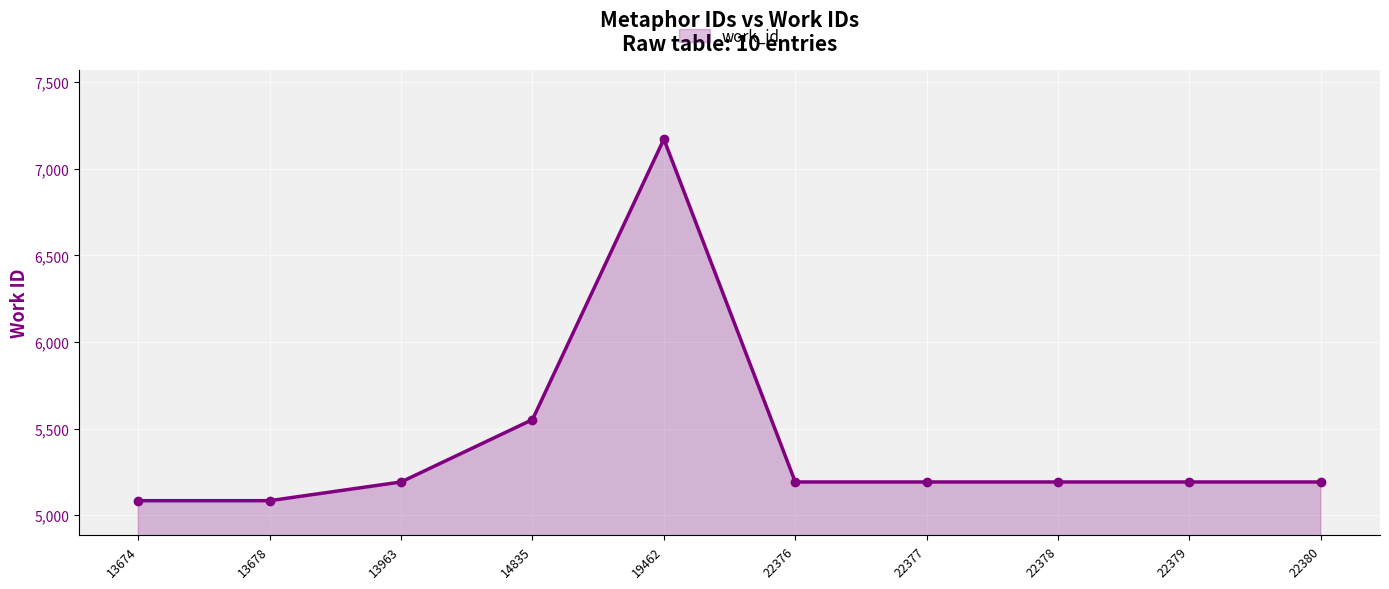

What is the minimum value shown in the chart?

5084